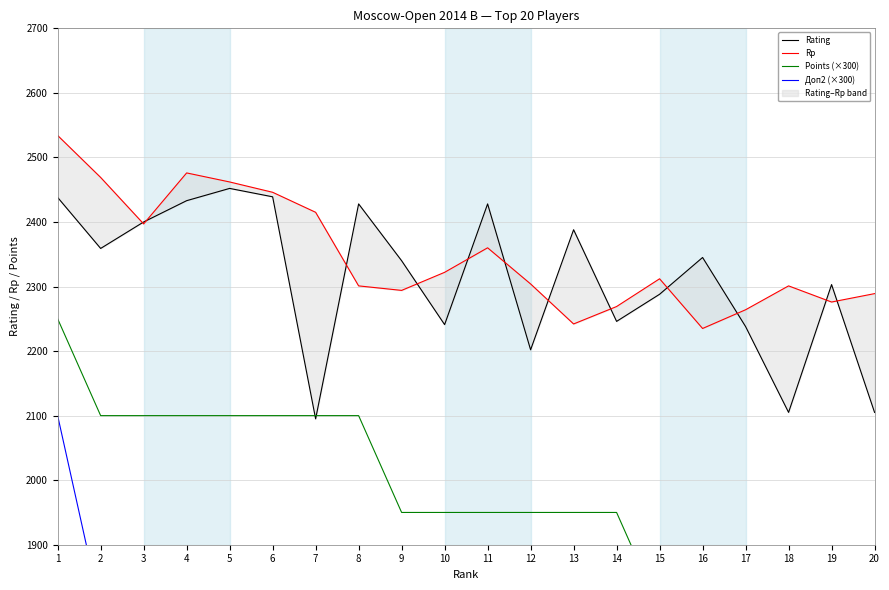

What are all the series names shown in the legend?

Rating, Rp, Points (×300), Доп2 (×300)